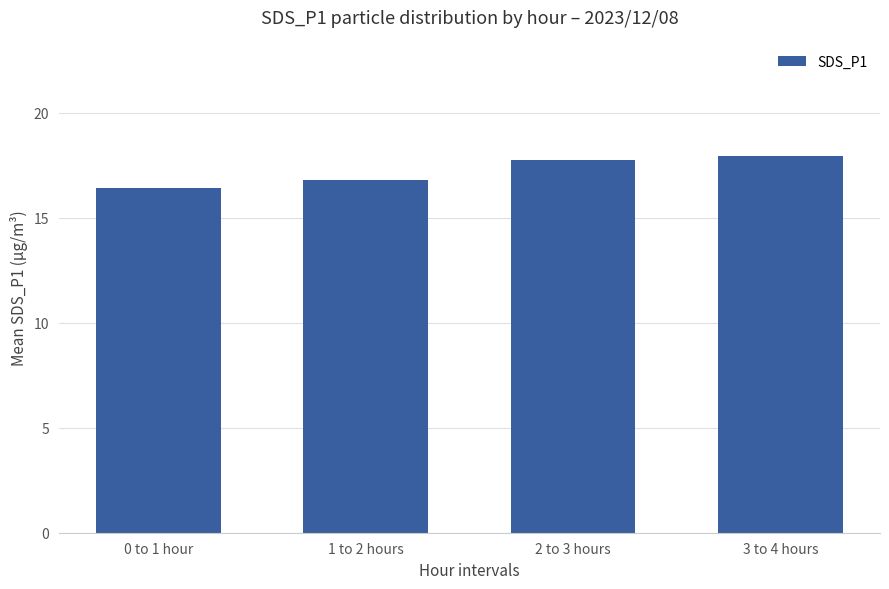

What is the difference between the values at 1 to 2 hours and 2 to 3 hours?

0.9